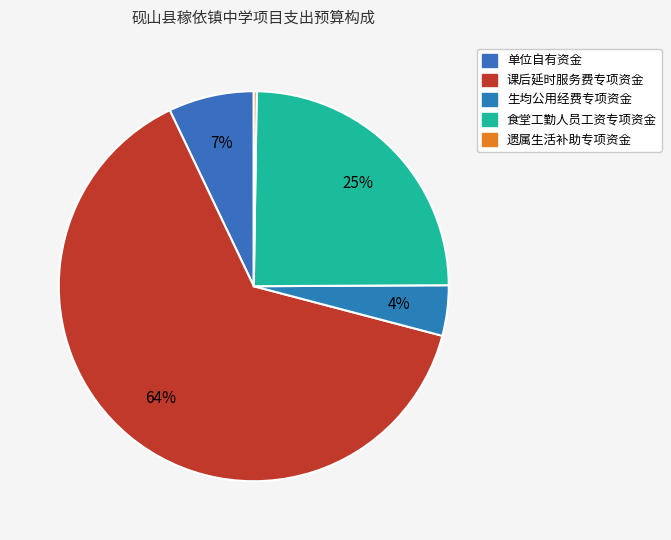

Which slice represents more than half of the pie?

课后延时服务费专项资金